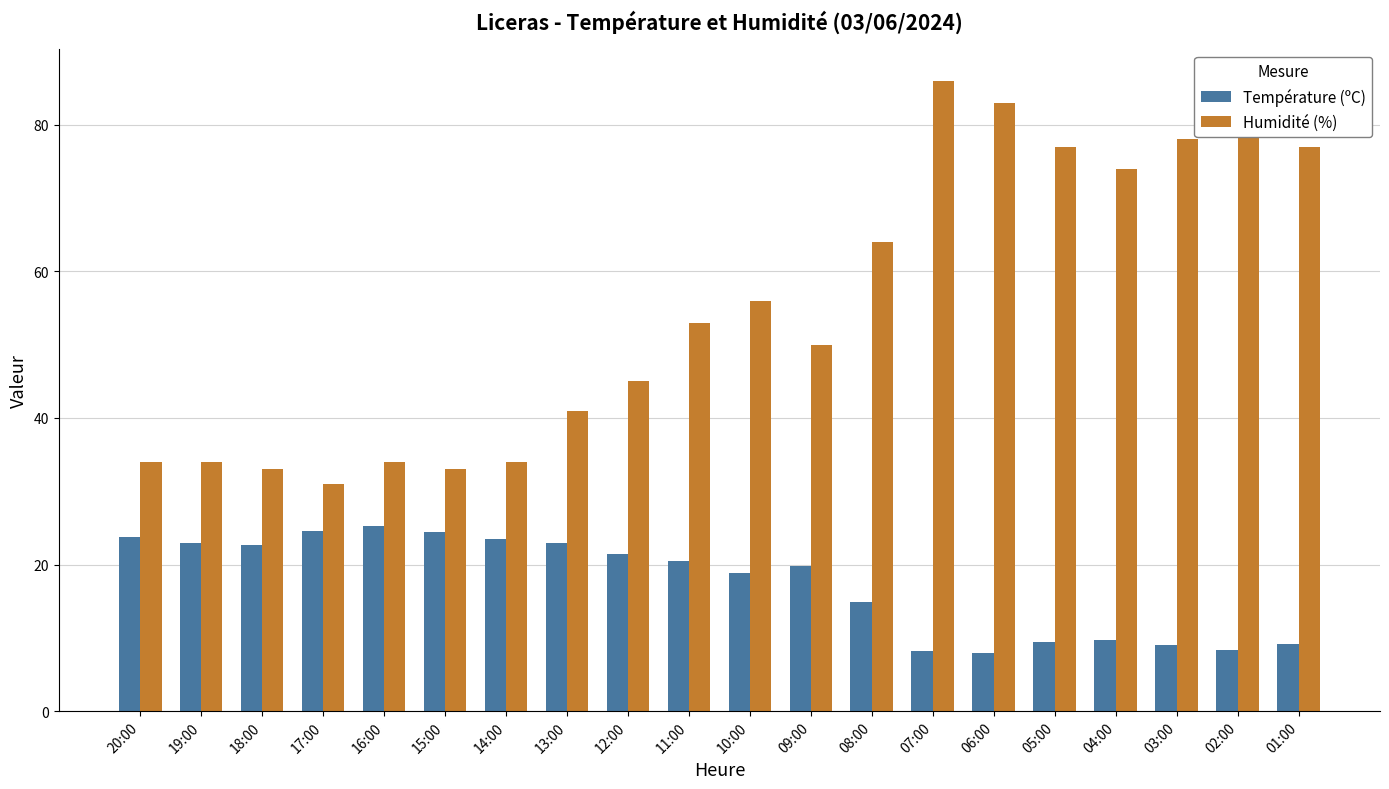

At which label is Température (ºC) closest to 16?

08:00